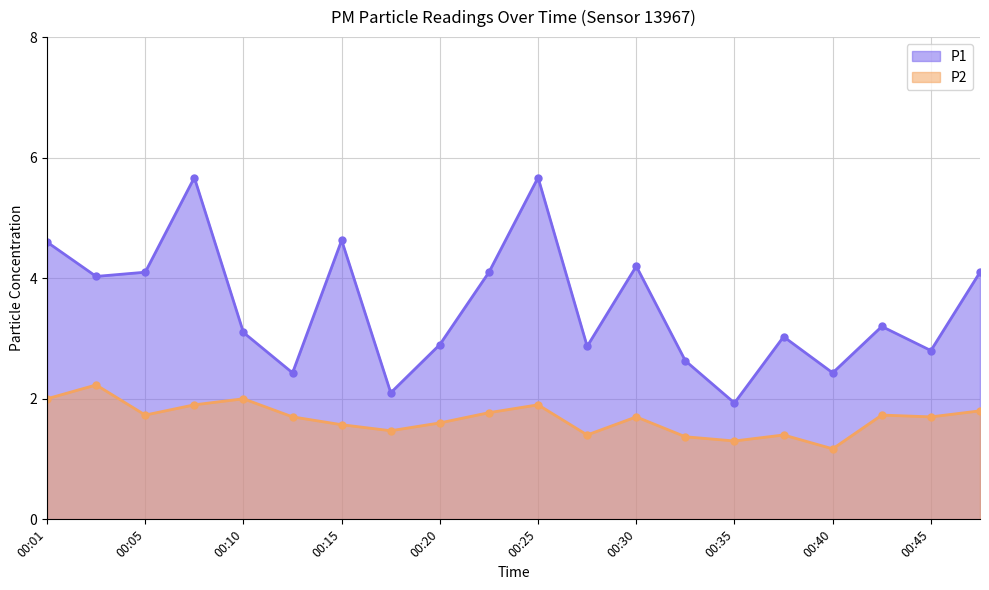

Where is the first local minimum for P2?

00:05